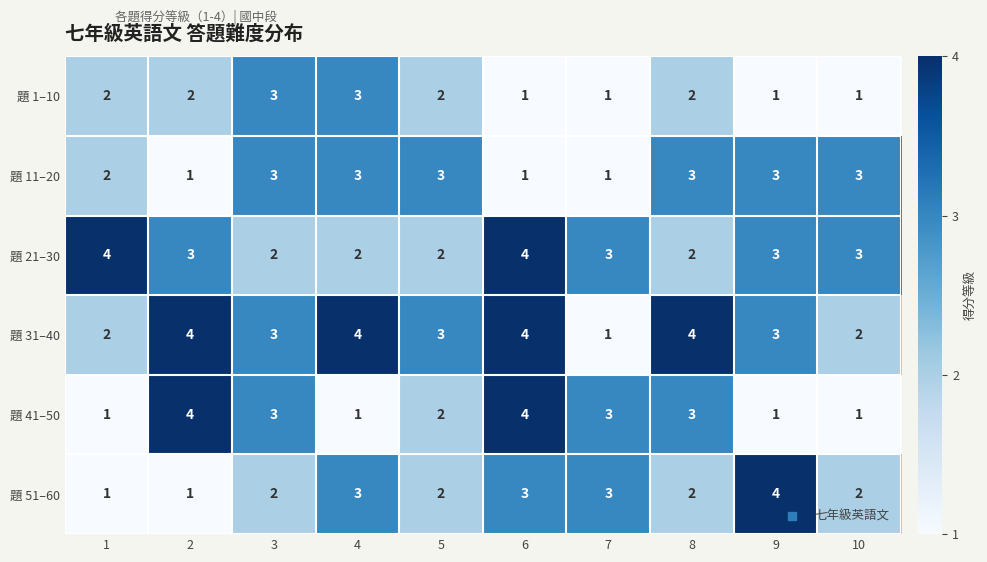

What is the sum of all 題 11–20 values?

23